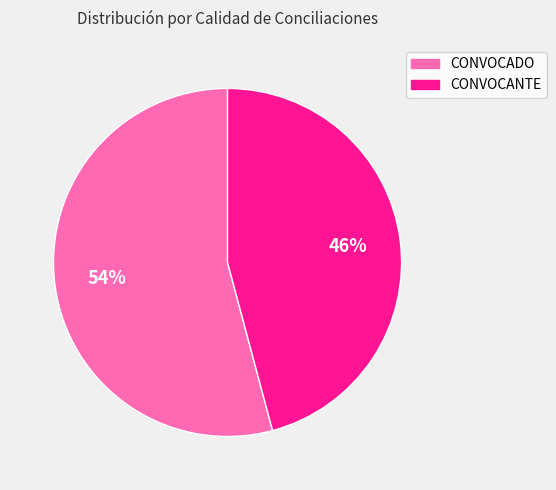

Which slice represents more than half of the pie?

CONVOCADO